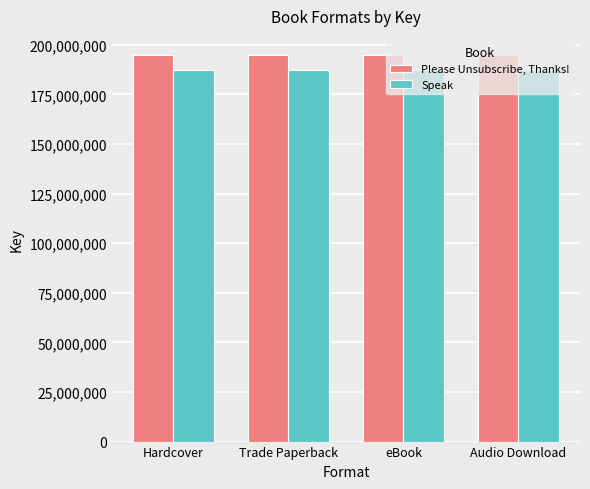

What is the difference between the highest and lowest values at Audio Download?

7232392